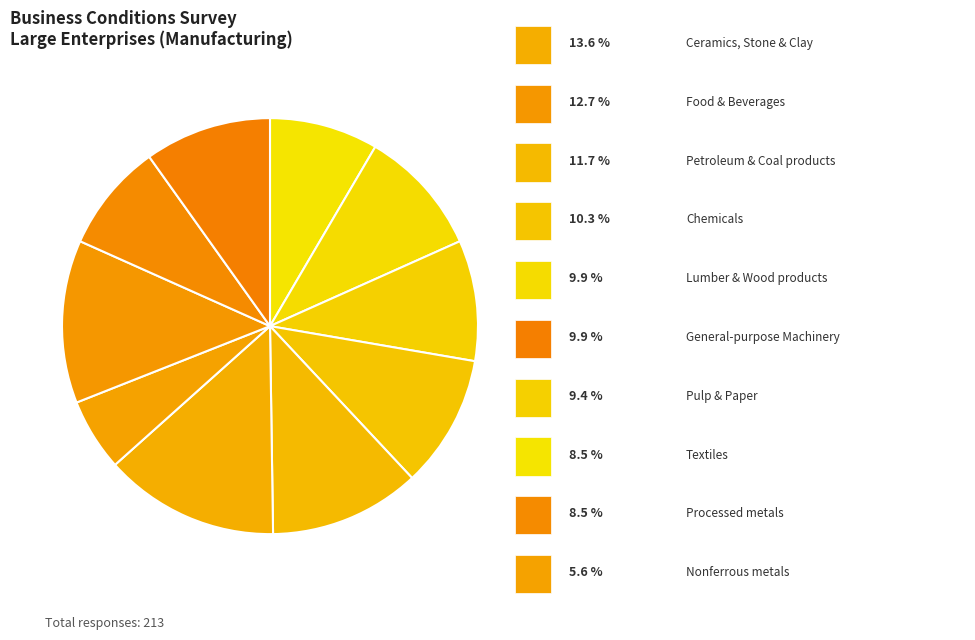

Rank the categories by value from lowest to highest.

Nonferrous metals, Textiles, Processed metals, Pulp & Paper, Lumber & Wood products, General-purpose Machinery, Chemicals, Petroleum & Coal products, Food & Beverages, Ceramics, Stone & Clay